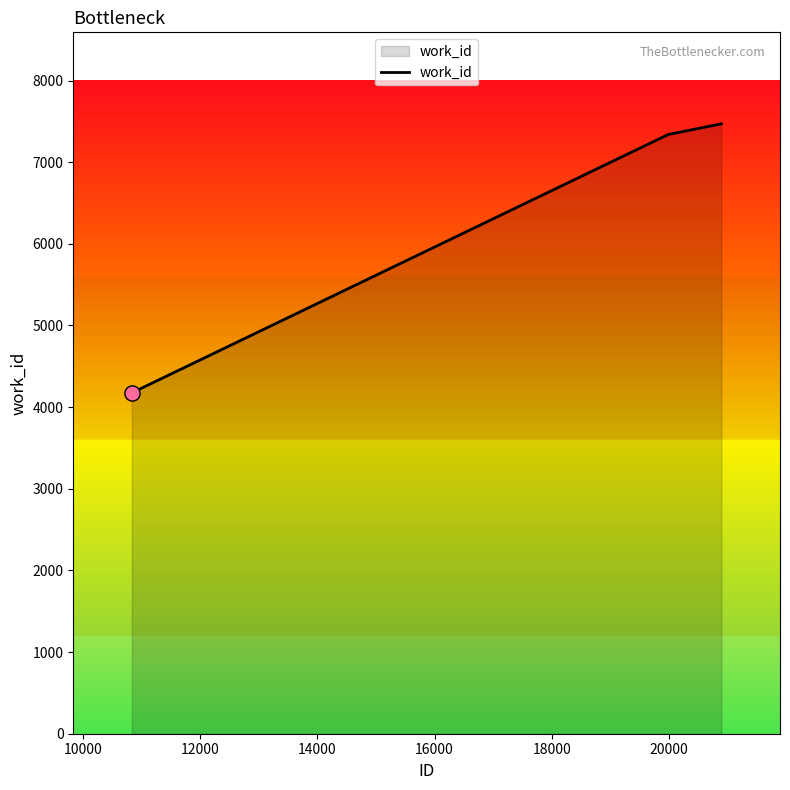

What is the sum of all values?

18984